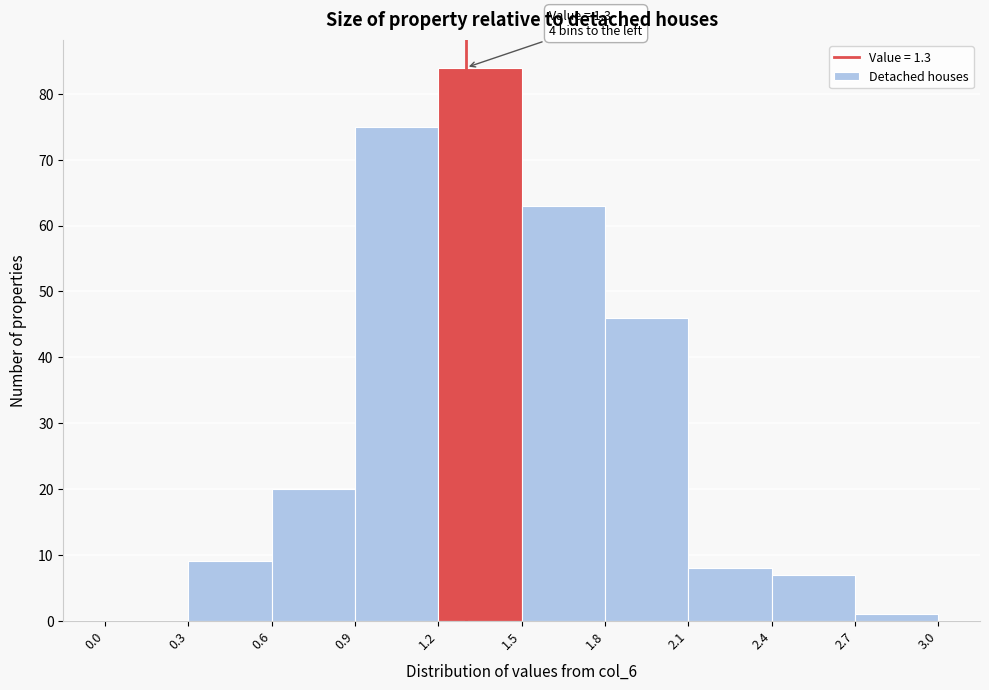

Over which range of the x-axis is the bar tallest?

1.2 to 1.5